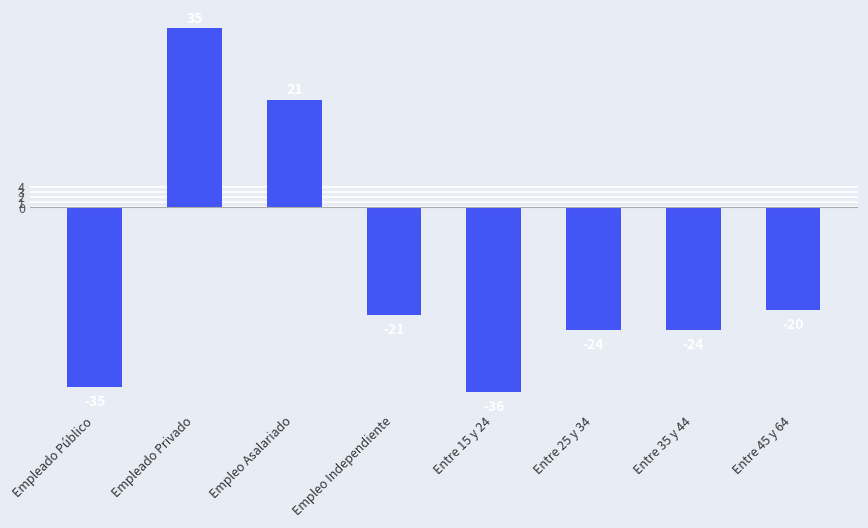

How many bars are there in total?

8